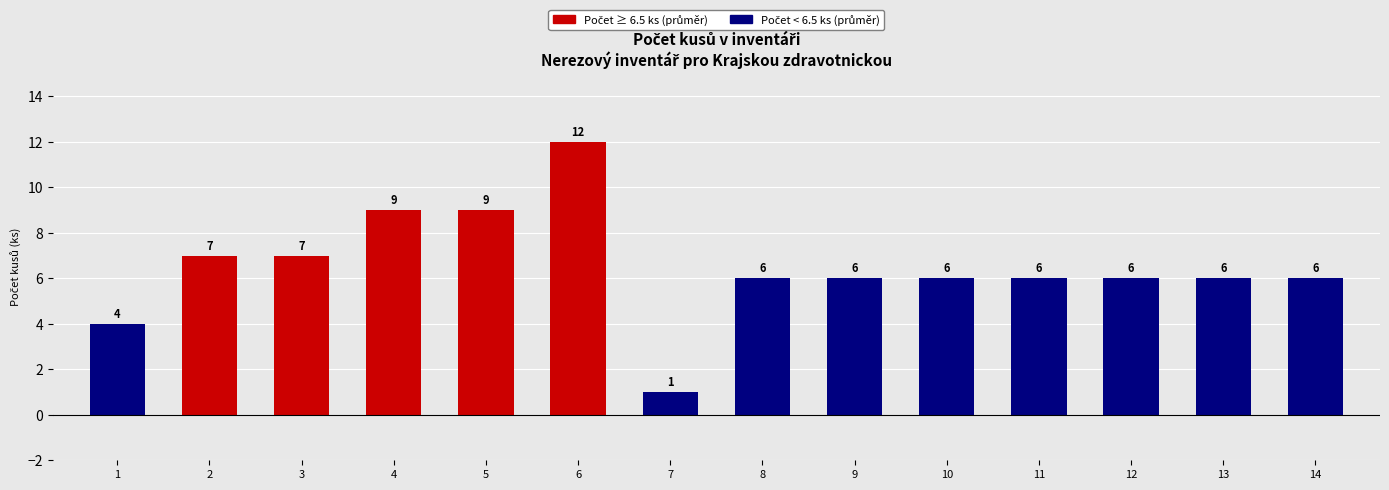

Reading left to right, list all the values displayed in this chart.

4	7	7	9	9	12	1	6	6	6	6	6	6	6